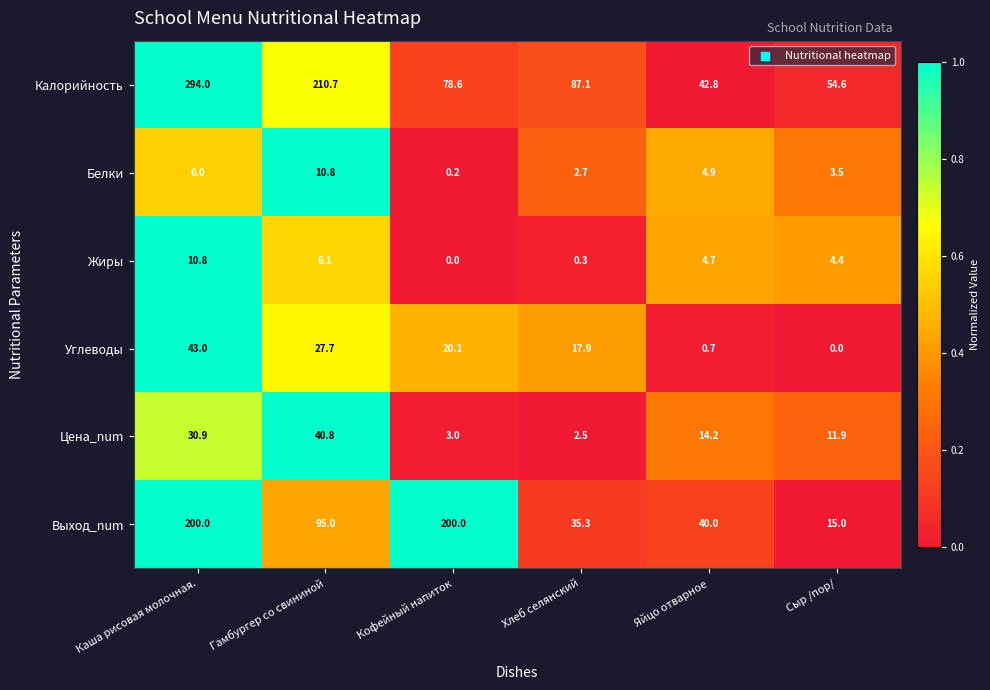

Count the number of data series in this chart.

6